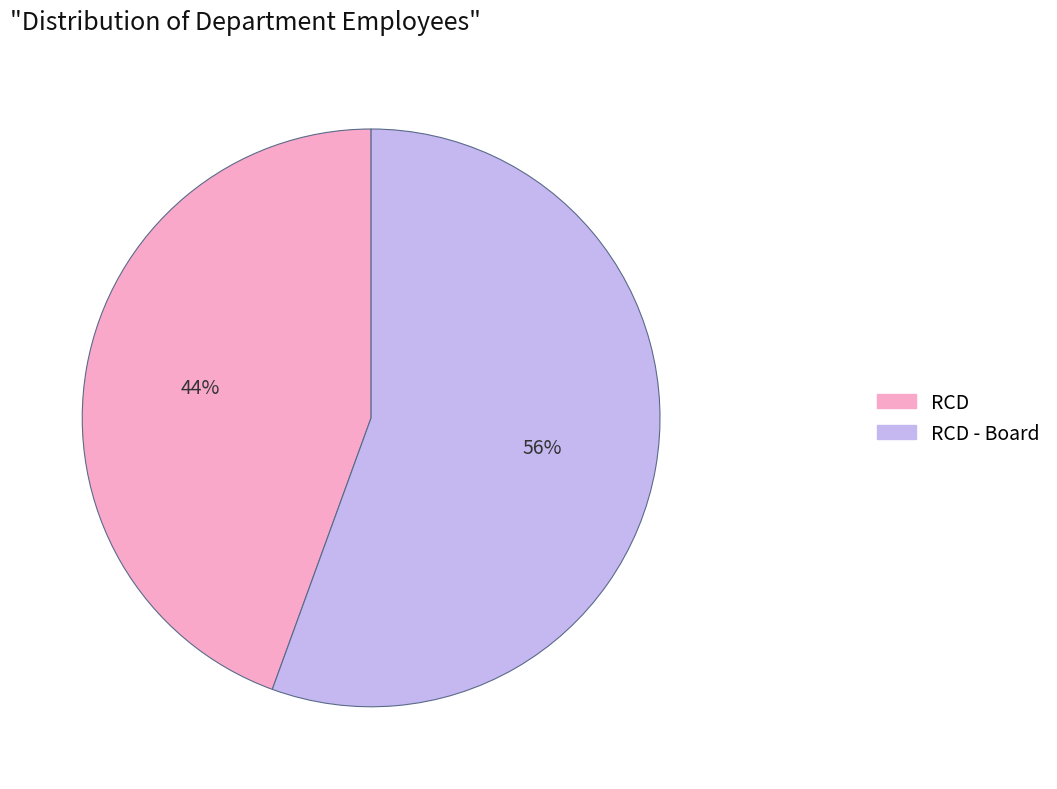

Is there a majority slice in this chart?

Yes